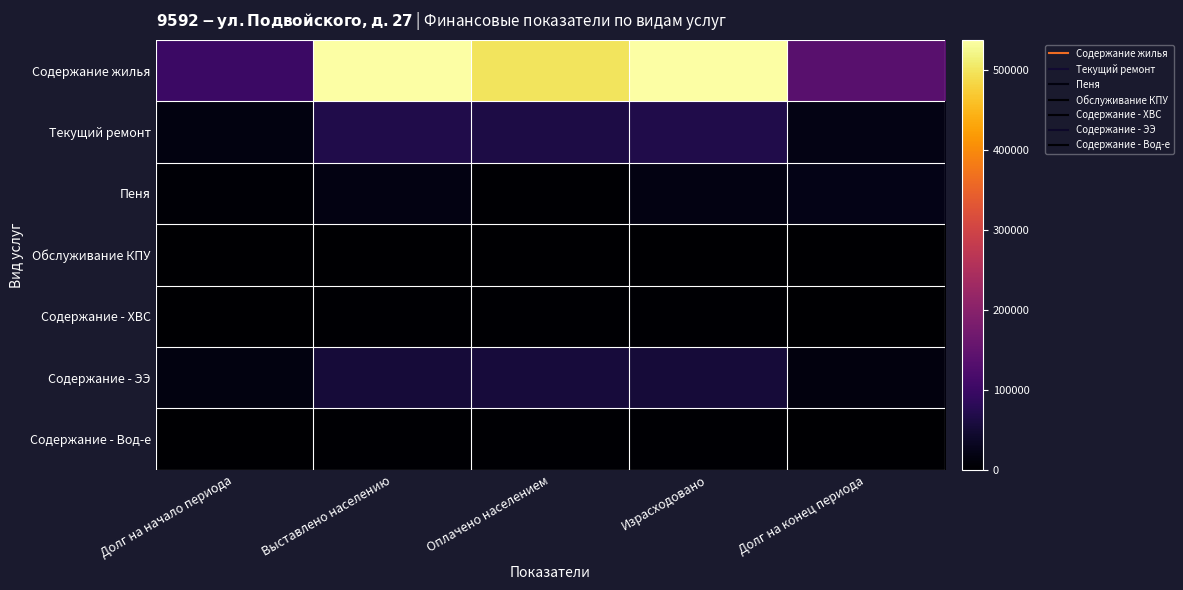

Reading right to left, transcribe all the data shown in this chart.

Содержание жилья: Долг на конец периода=136643.9	Израсходовано=537314.4	Оплачено населением=499510.3	Выставлено населению=537314.4	Долг на начало периода=98839.9
Текущий ремонт: Долг на конец периода=18920.1	Израсходовано=67887.5	Оплачено населением=64384.1	Выставлено населению=68603.8	Долг на начало периода=14700.4
Пеня: Долг на конец периода=22102.1	Израсходовано=18850.3	Оплачено населением=2342.9	Выставлено населению=18850.3	Долг на начало периода=5594.7
Обслуживание КПУ: Долг на конец периода=38.5	Израсходовано=151.6	Оплачено населением=141.2	Выставлено населению=151.6	Долг на начало периода=28.1
Содержание - ХВС: Долг на конец периода=799.0	Израсходовано=3213.2	Оплачено населением=2984.9	Выставлено населению=3213.2	Долг на начало периода=570.6
Содержание - ЭЭ: Долг на конец периода=12717.0	Израсходовано=53679.9	Оплачено населением=55886.3	Выставлено населению=53679.9	Долг на начало периода=14923.3
Содержание - Вод-е: Долг на конец периода=581.6	Израсходовано=2409.6	Оплачено населением=2232.3	Выставлено населению=2409.6	Долг на начало периода=404.4